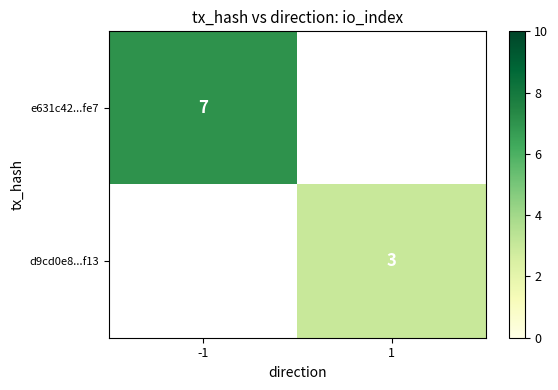

True or false: d9cd0e8...f13 has a value of 3 at 1.

True